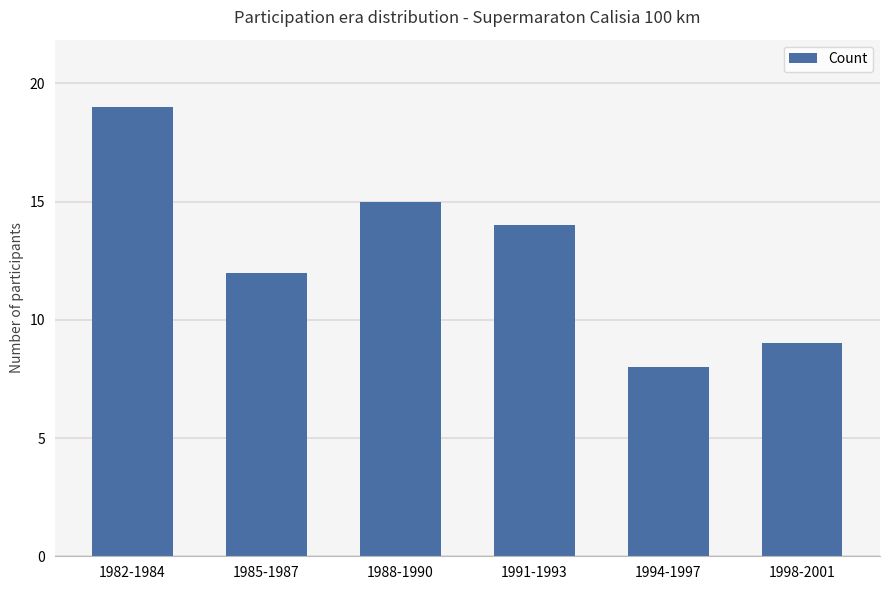

What is the difference between the maximum and second lowest values?

10